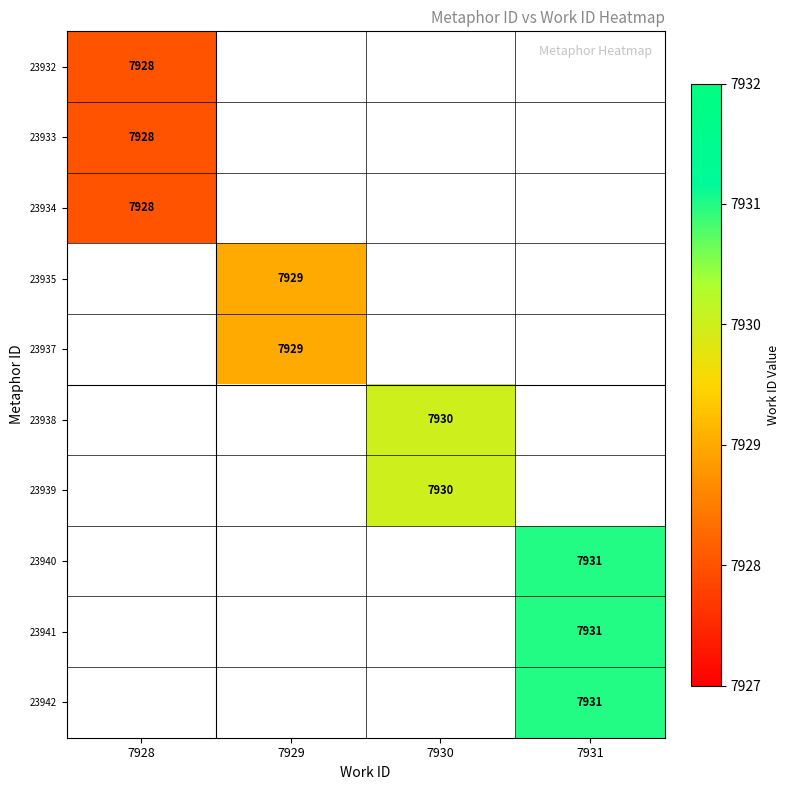

At how many categories does at least one series exceed 7928?

3